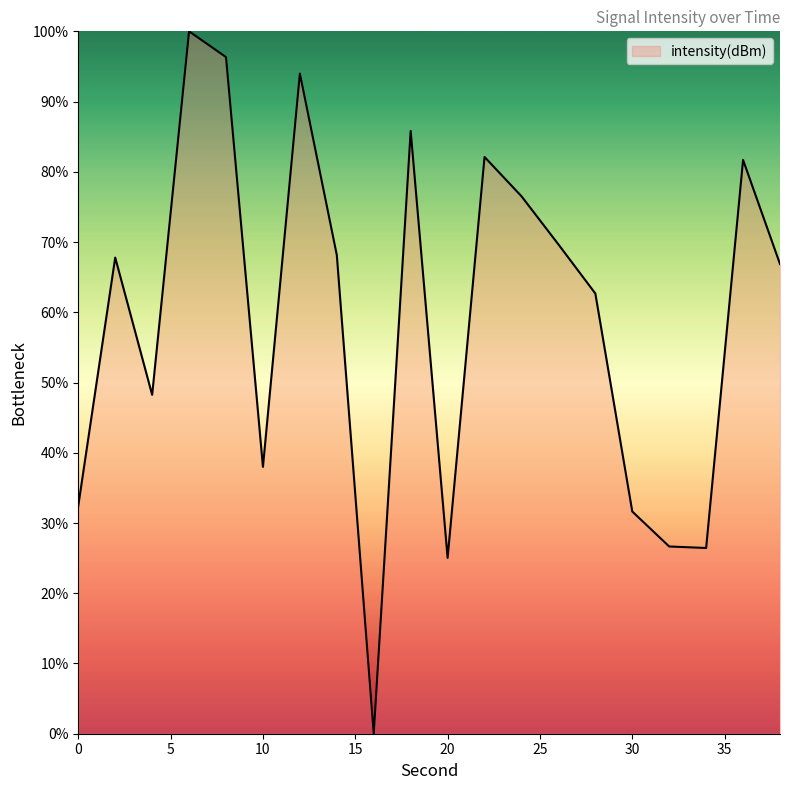

What is the maximum value shown in the chart?

100.0